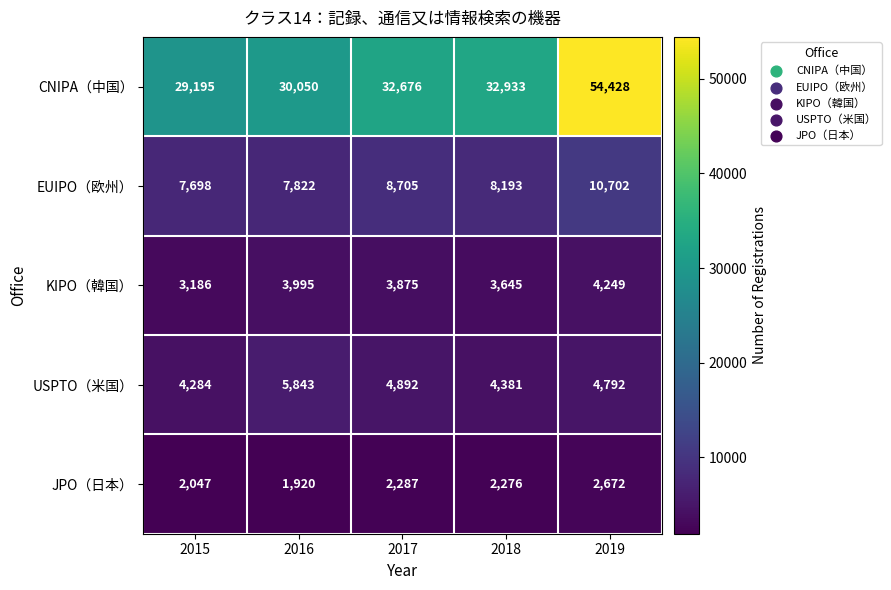

Reading left to right, extract all data points from this chart.

CNIPA（中国）: 2015=29195	2016=30050	2017=32676	2018=32933	2019=54428
EUIPO（欧州）: 2015=7698	2016=7822	2017=8705	2018=8193	2019=10702
KIPO（韓国）: 2015=3186	2016=3995	2017=3875	2018=3645	2019=4249
USPTO（米国）: 2015=4284	2016=5843	2017=4892	2018=4381	2019=4792
JPO（日本）: 2015=2047	2016=1920	2017=2287	2018=2276	2019=2672